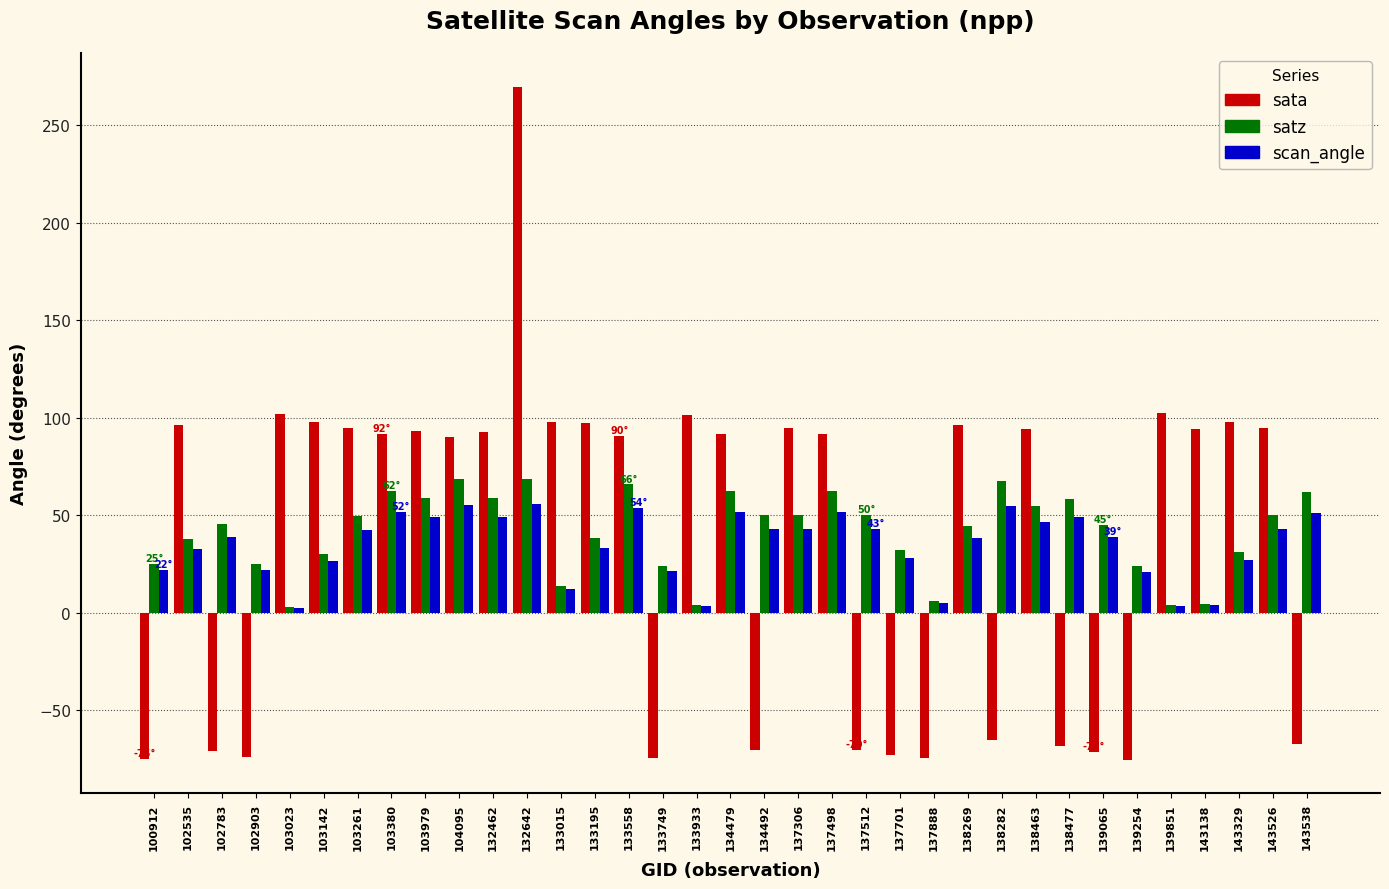

The value of satz at 102783 is 30.4. True or false?

False